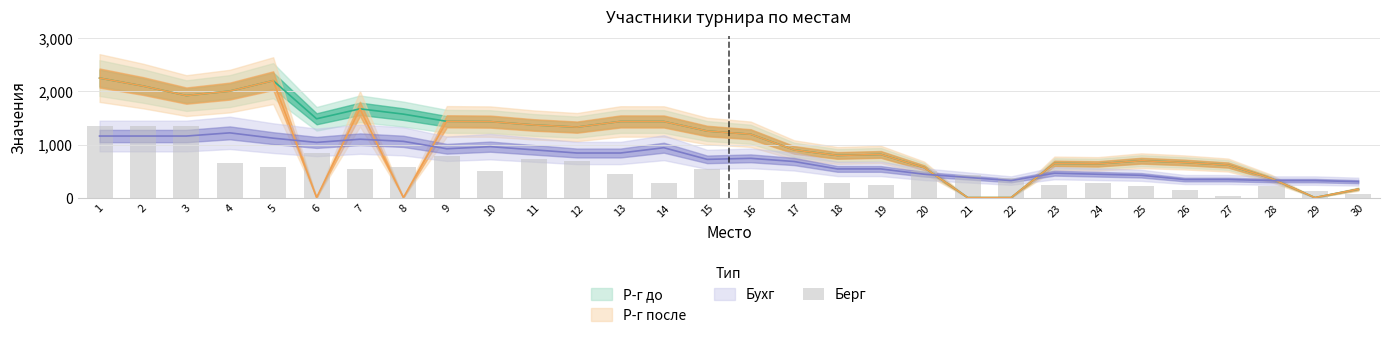

Reading left to right, transcribe all the data shown in this chart.

1=1350	2=1350	3=1350	4=660	5=570	6=840	7=540	8=570	9=780	10=510	11=720	12=690	13=450	14=270	15=540	16=330	17=300	18=270	19=240	20=510	21=420	22=360	23=240	24=270	25=210	26=150	27=30	28=210	29=120	30=60